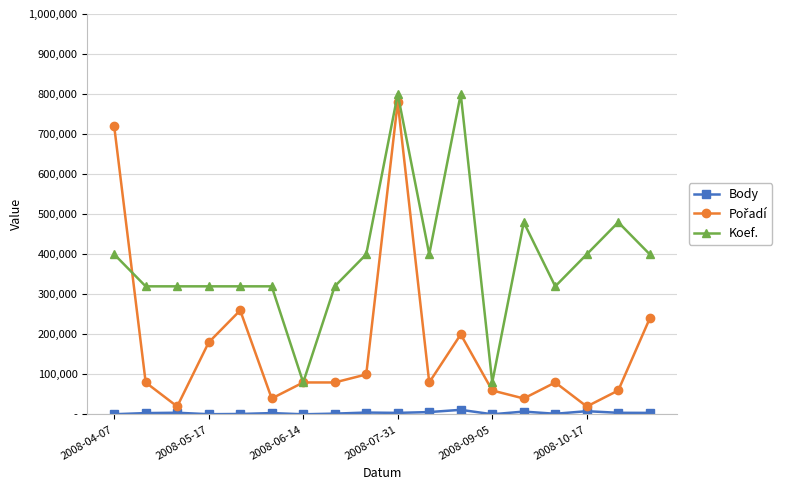

What is the label of the 18th point from the right?

2008-04-07